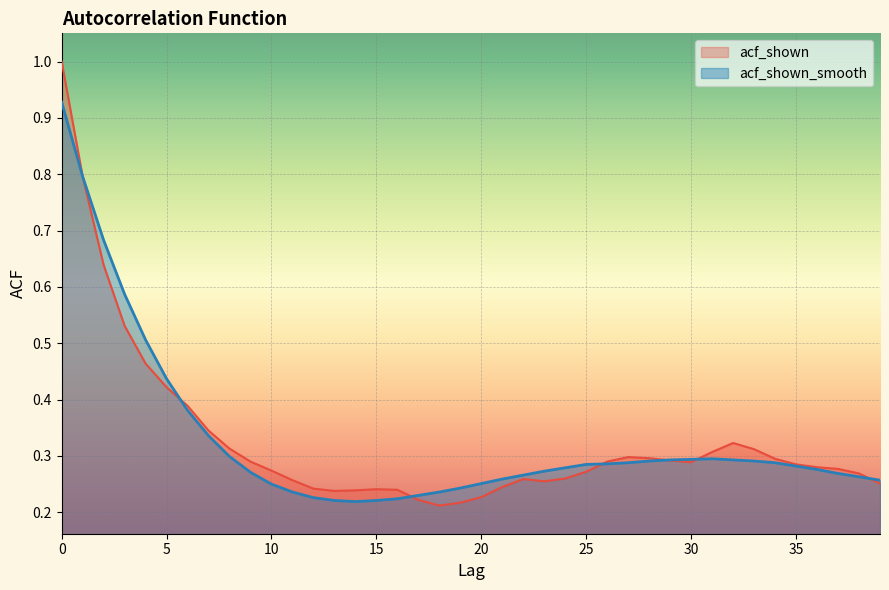

Which category has the lowest value in the acf_shown_smooth series?

14